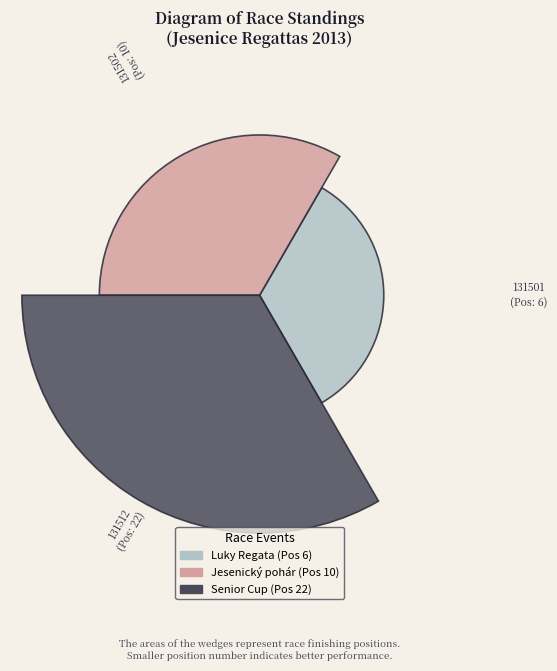

What is the change in value from 131501 to 131502?

+4